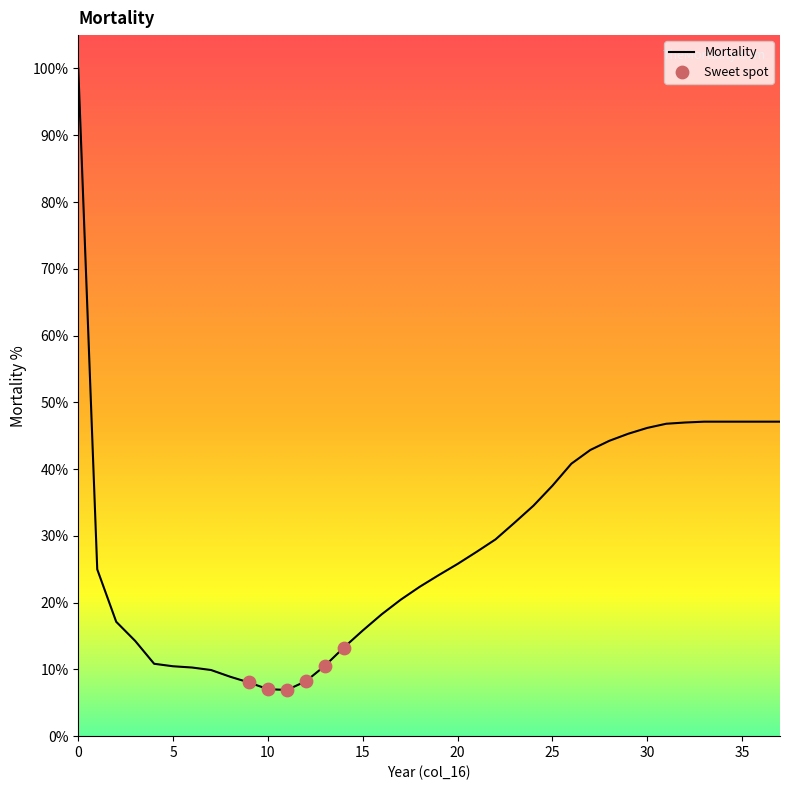

What is the smallest value displayed?

6.9